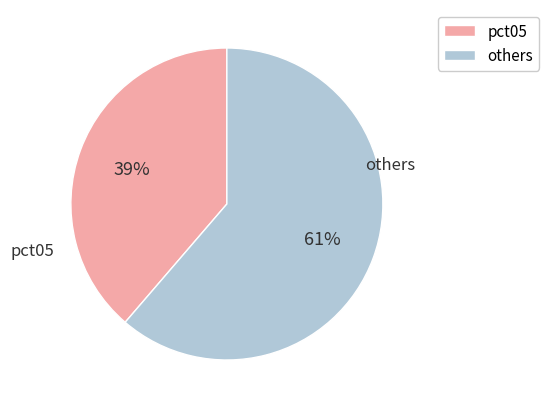

Does any single category account for the majority?

Yes